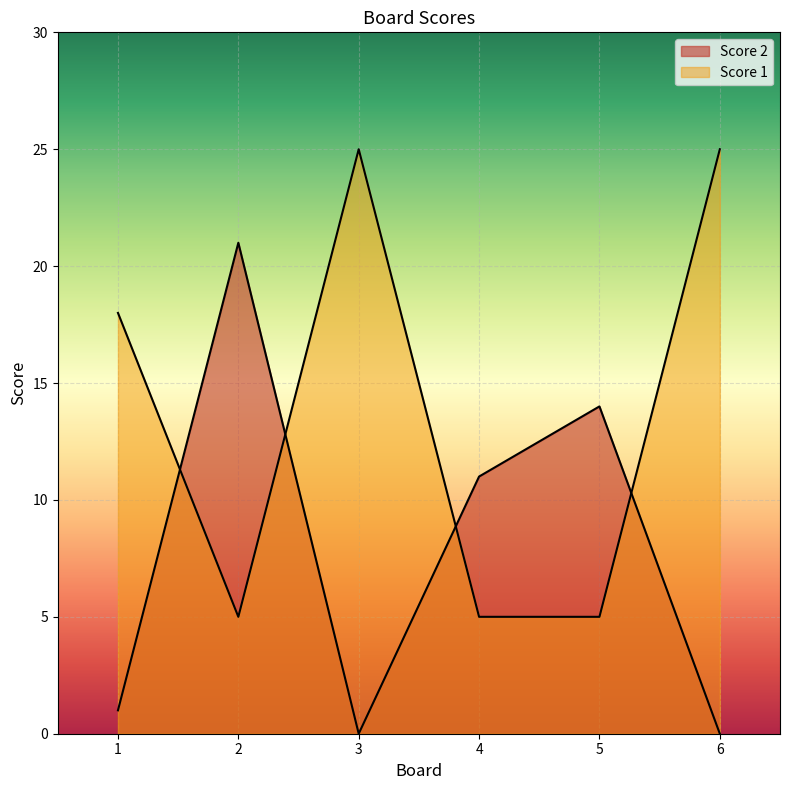

What is the greatest value displayed?

25